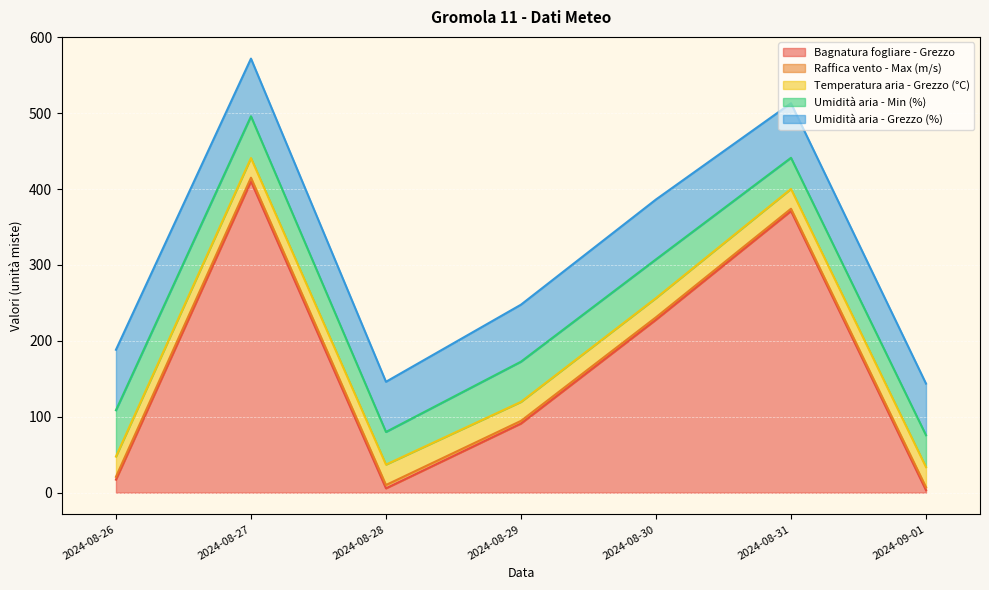

At which category does the chart reach its peak across all series?

2024-08-27